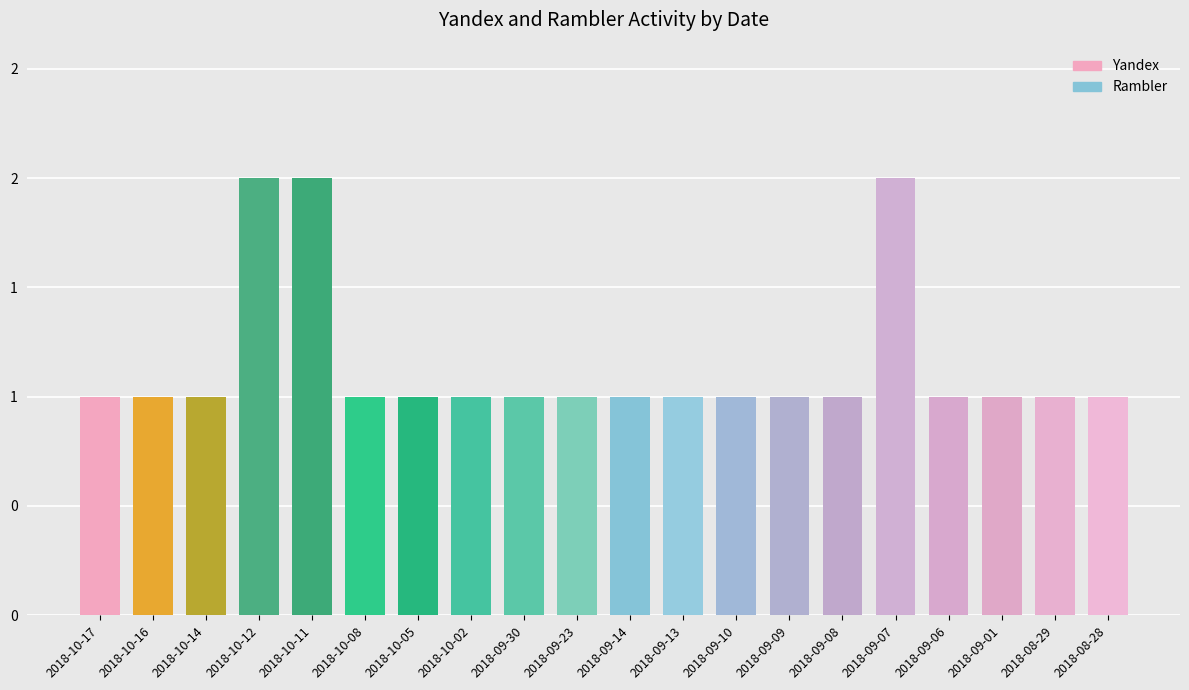

At which category is the sum across all series the highest?

2018-10-12